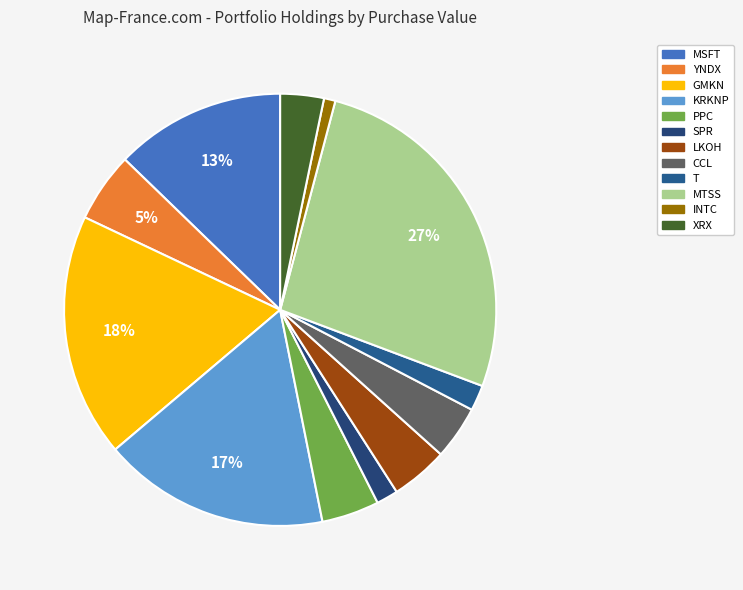

To the nearest percent, what is the difference between the MTSS and MSFT slice percentages?

14%